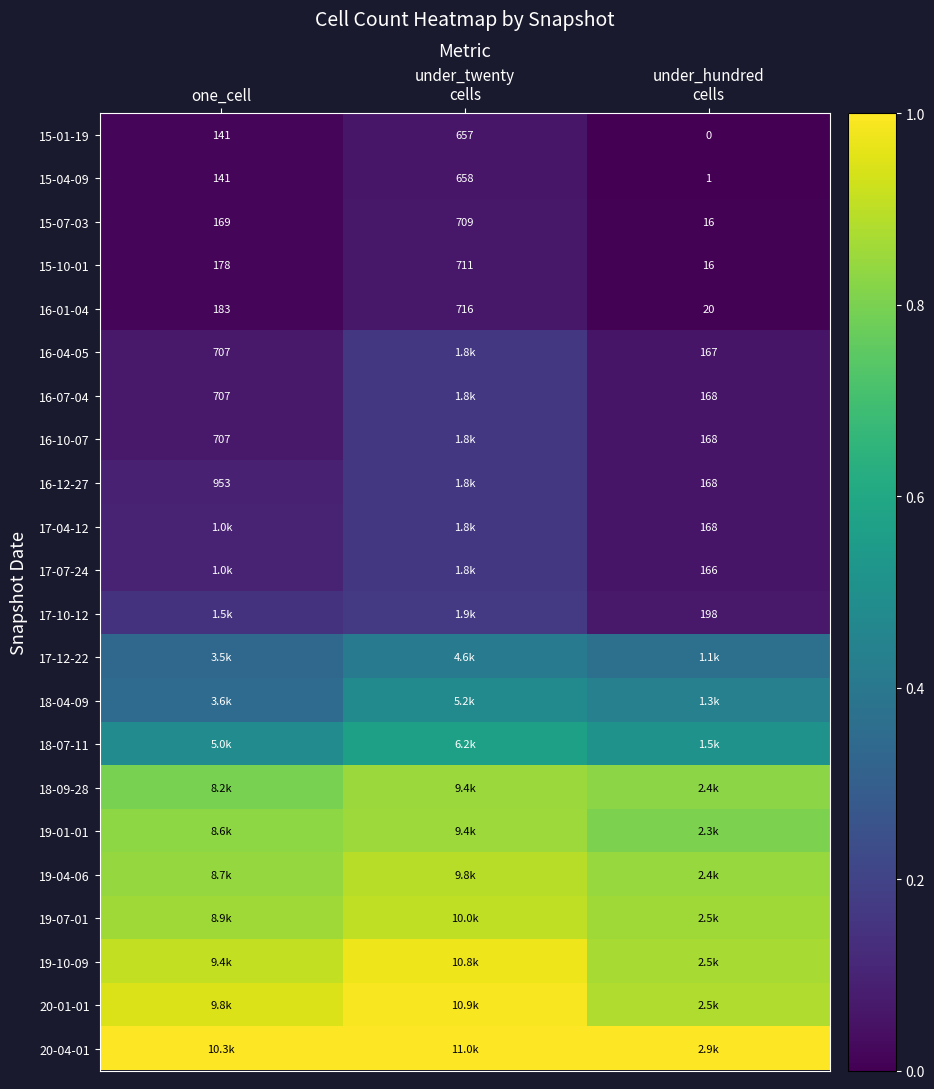

Where is 15-04-09 nearest to the value 329?

one_cell